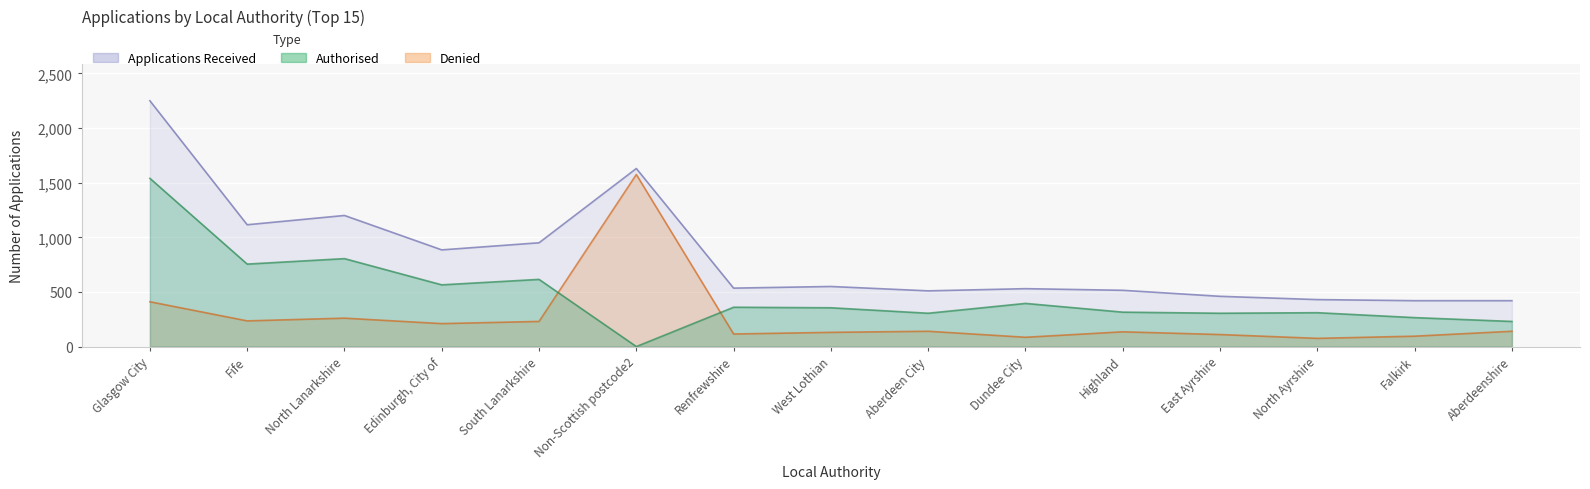

Is it true that Authorised equals 1149 at Fife?

False